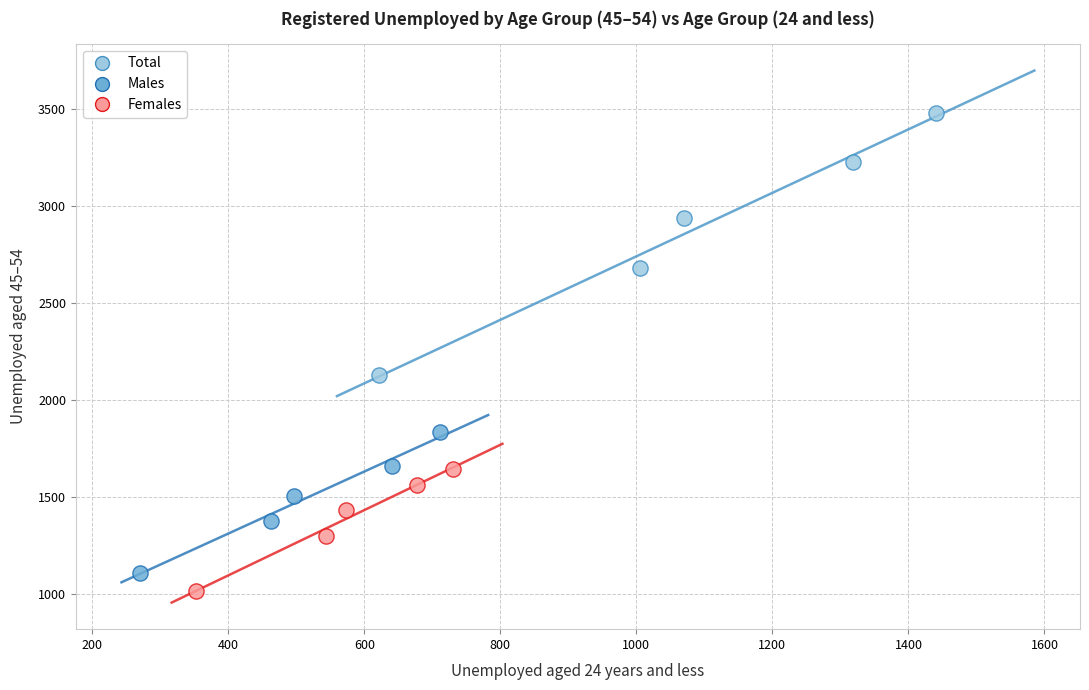

Which series has the largest Y range (max minus min)?

Total